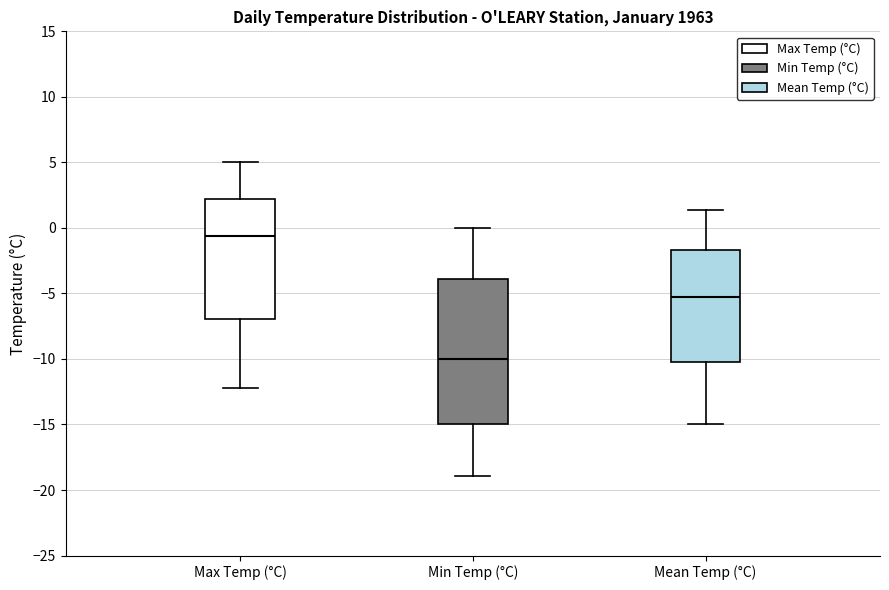

Where does the median line of the box for Min Temp (°C) sit on the y-axis? The values are not printed on the chart, so give them approximately, as read against the axis.

-10.0